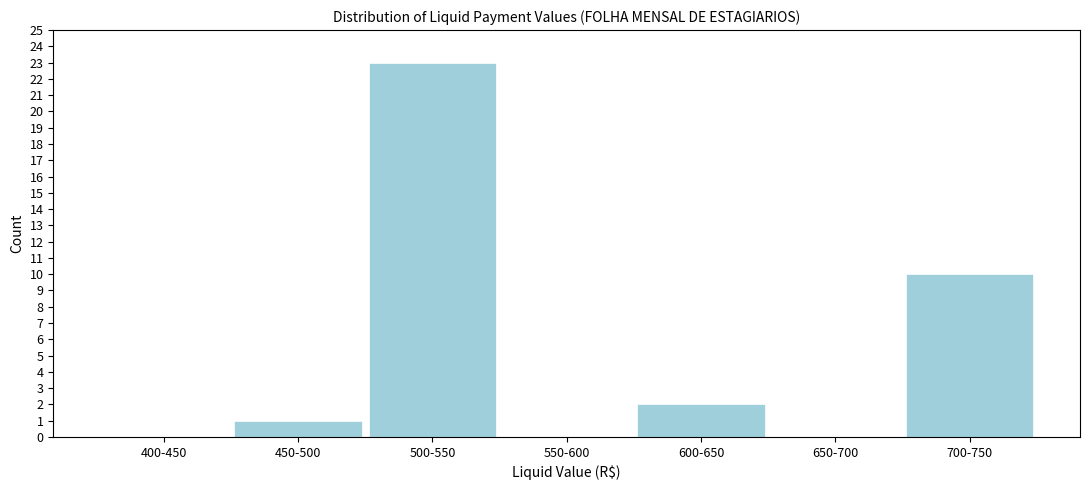

Is it true that the value at 650-700 is 0?

True